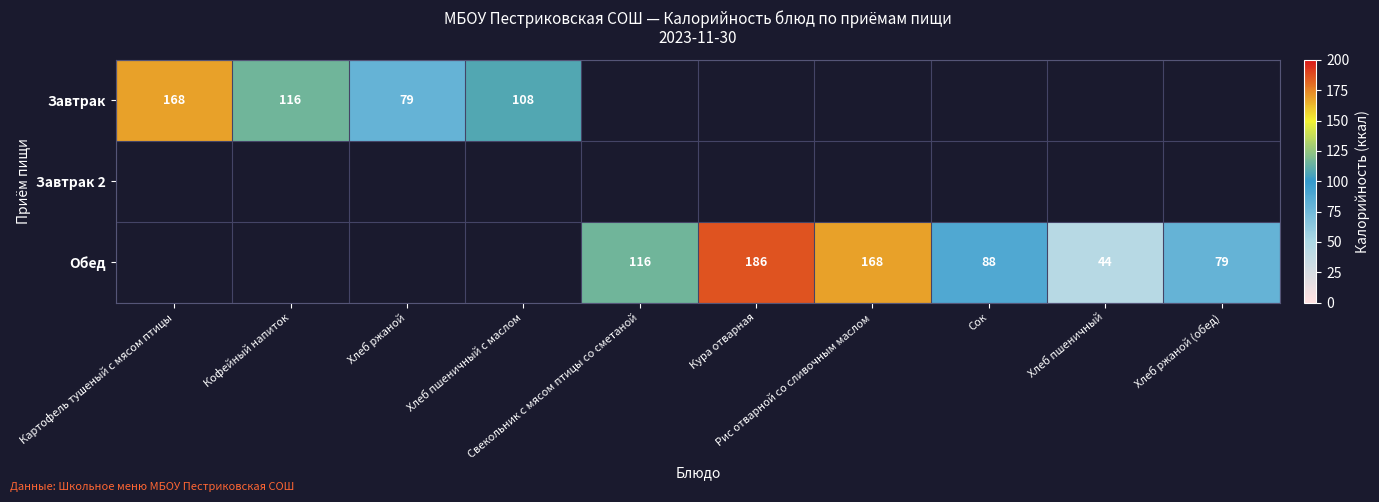

The Обед series shows 283.0 at Рис отварной со сливочным маслом. True or false?

False